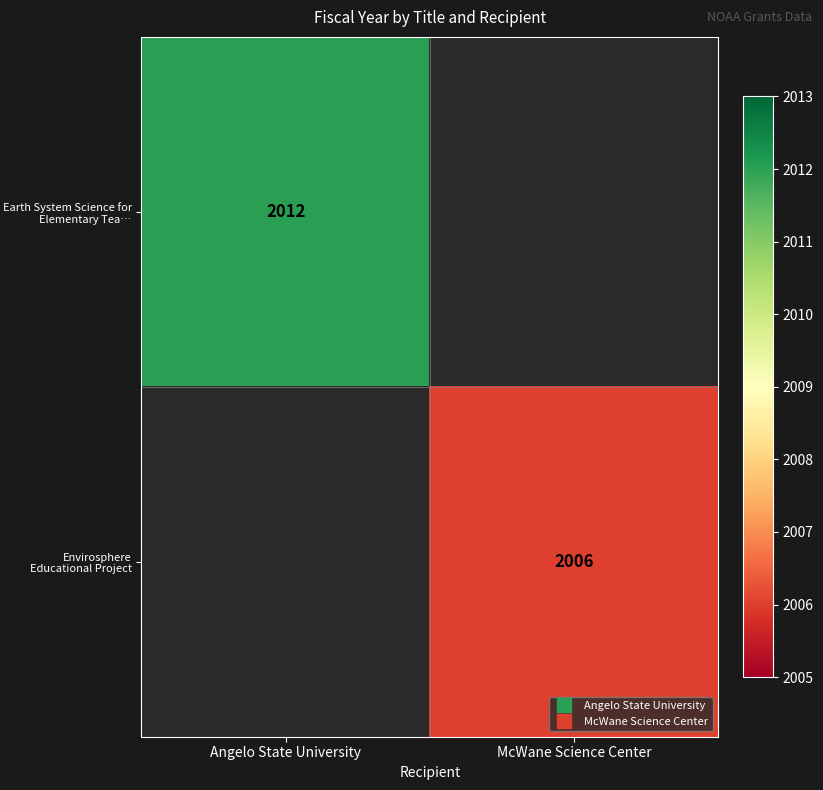

Count the number of data series in this chart.

2